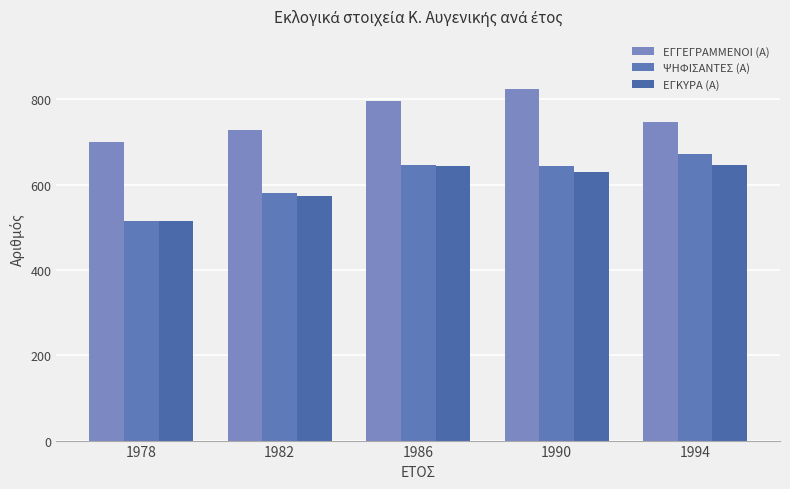

What is the total value across all series at 1994?

2063